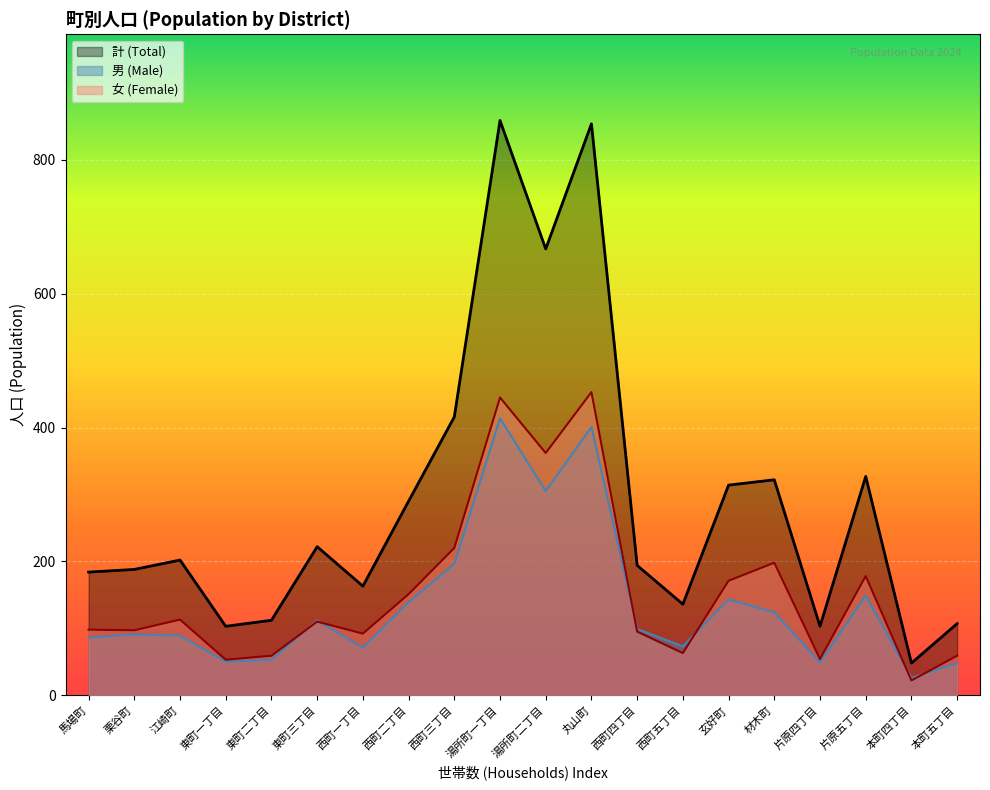

True or false: 計 (Total) and 男 (Male) intersect in this chart.

False